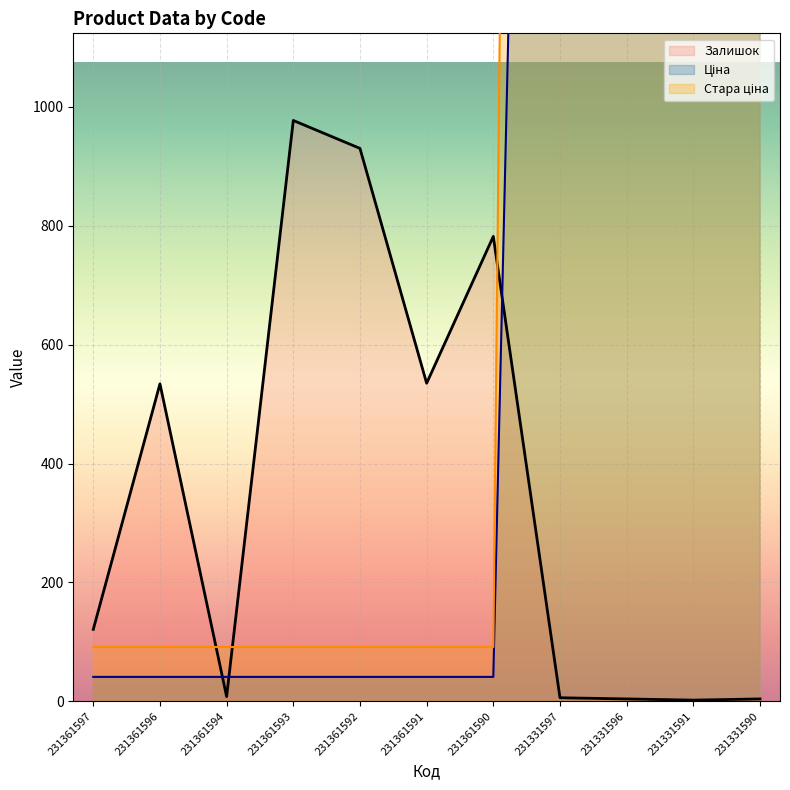

True or false: Ціна has a value of 21.4 at 231361596.

False